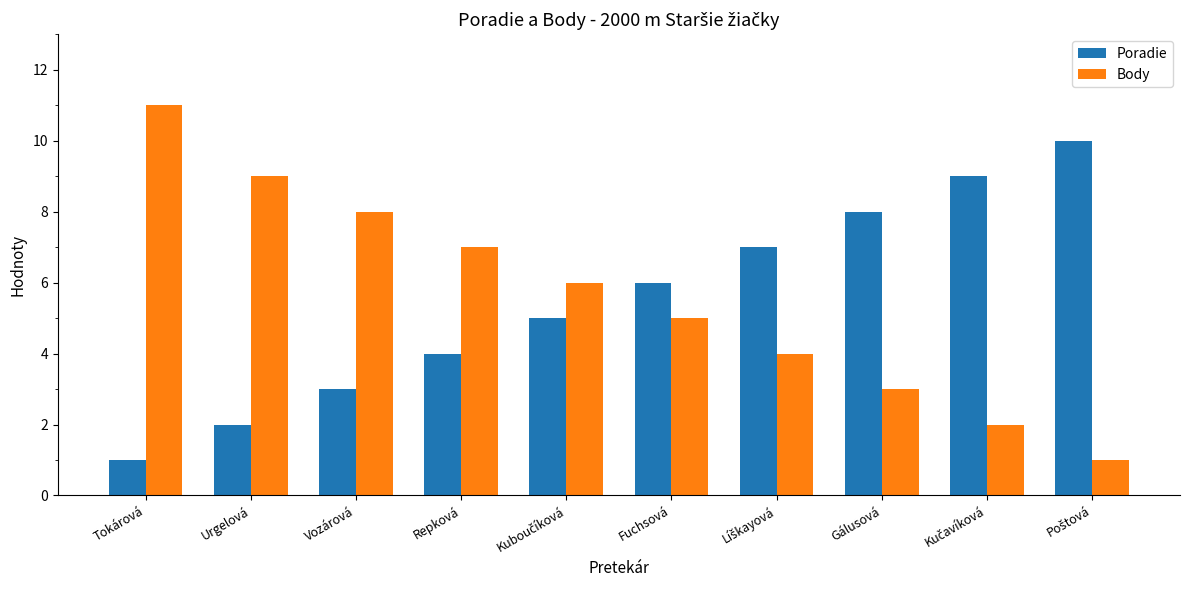

What is the label of the 6th bar from the left?

Fuchsová